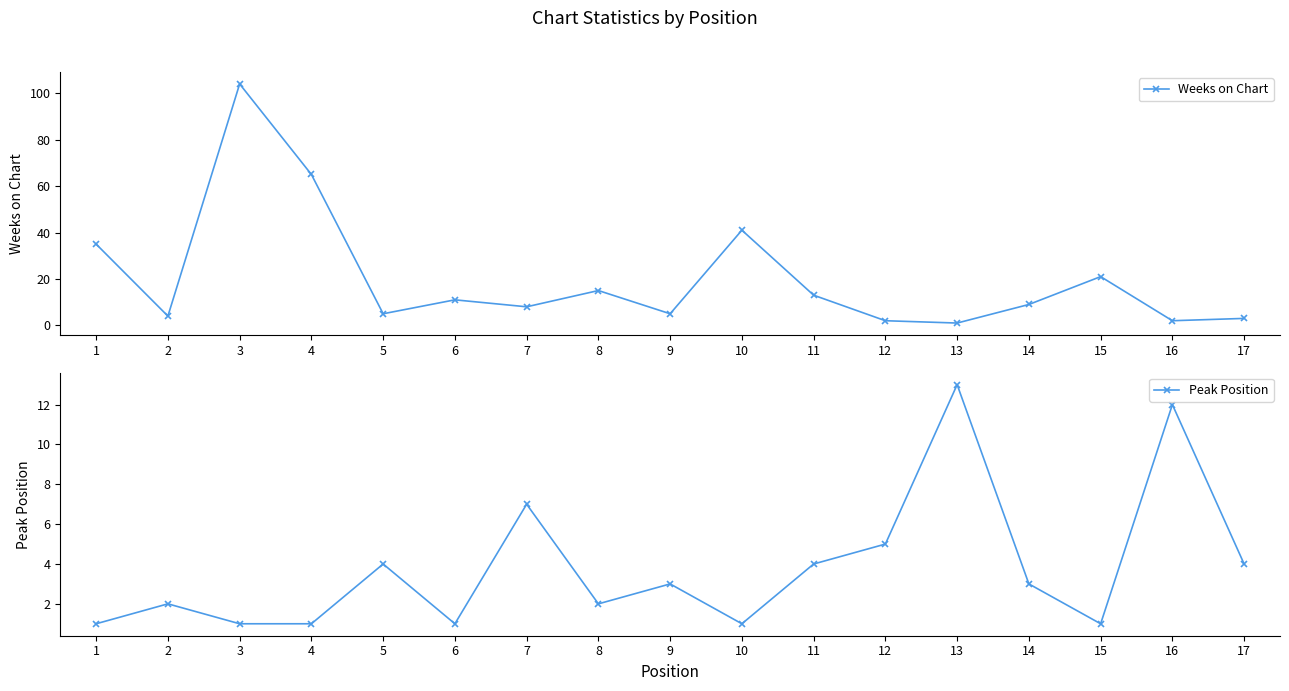

List the series in order of their peak value, lowest first.

Peak Position, Weeks on Chart